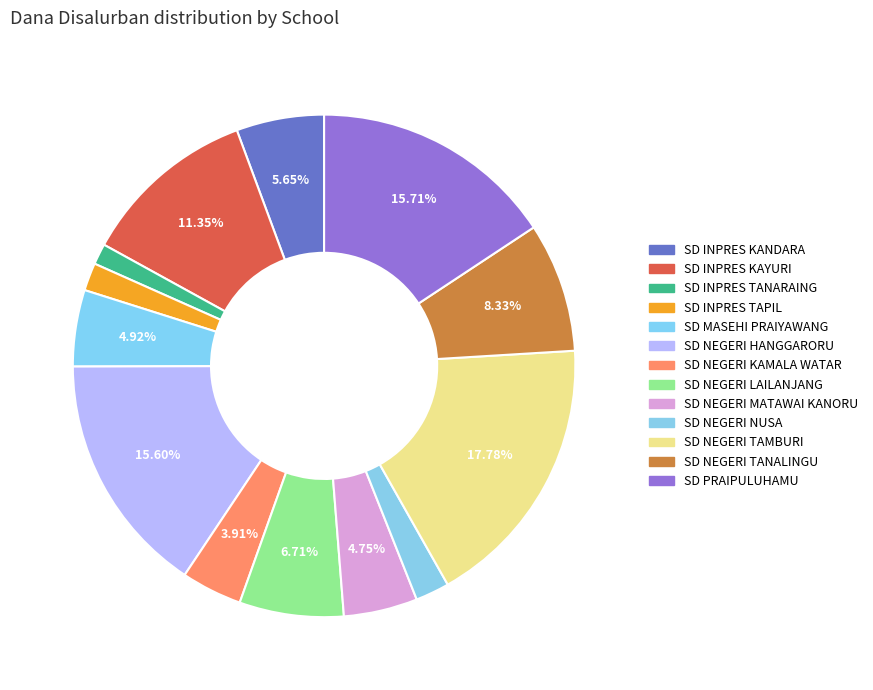

The SD NEGERI KAMALA WATAR slice represents 12% of the pie. True or false?

False